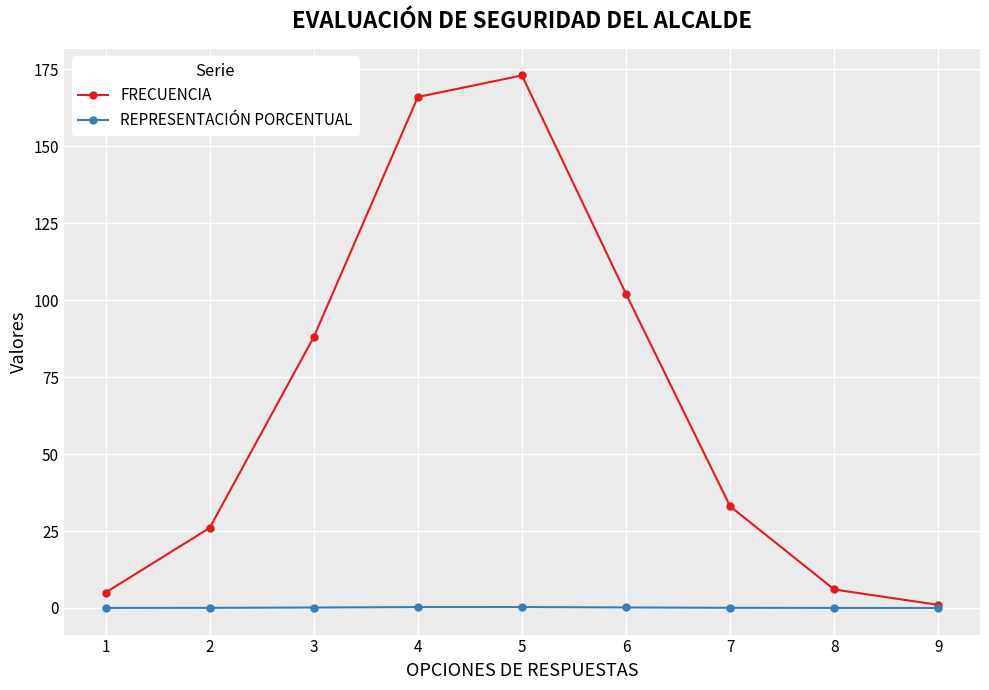

At which label does FRECUENCIA reach its minimum?

9